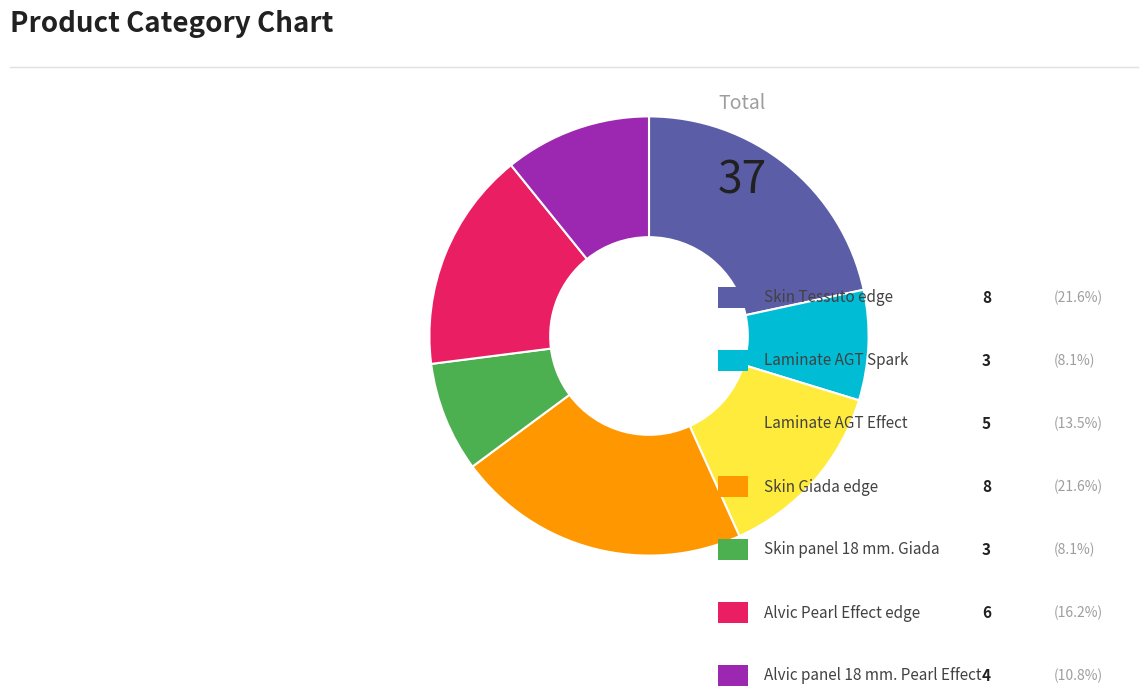

Is there a majority slice in this chart?

No